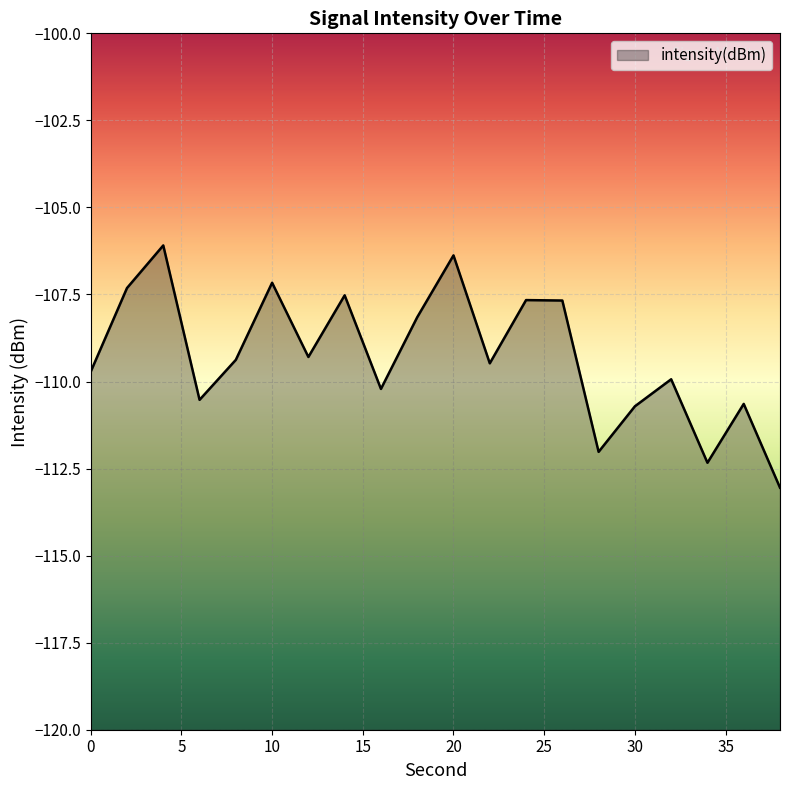

Between 32 and 4, which is larger?

4